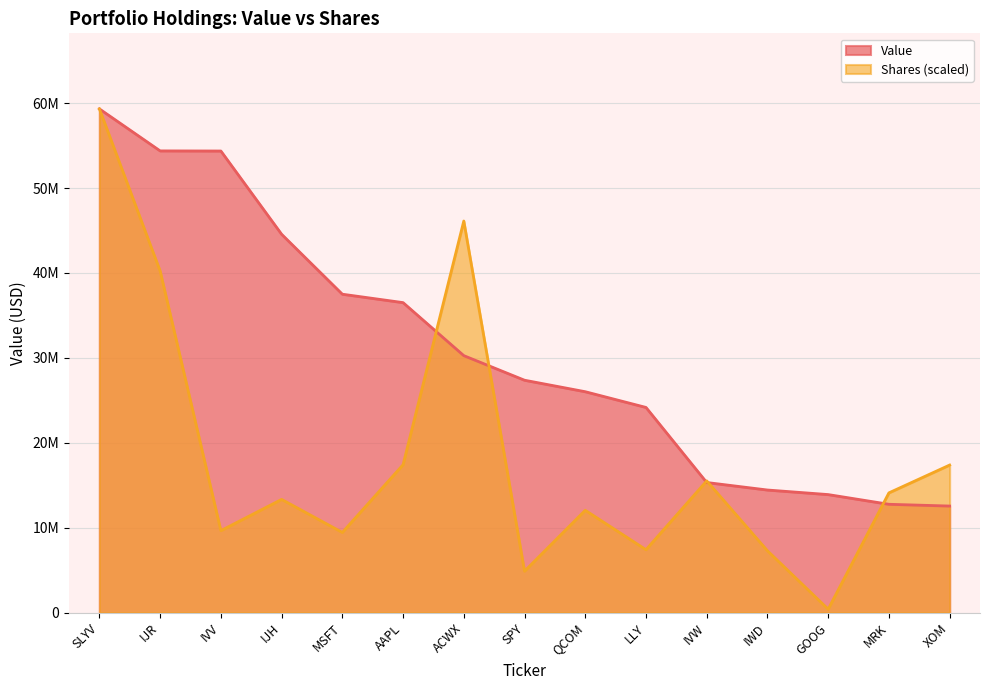

How many data points in Value are above 27368000?

7